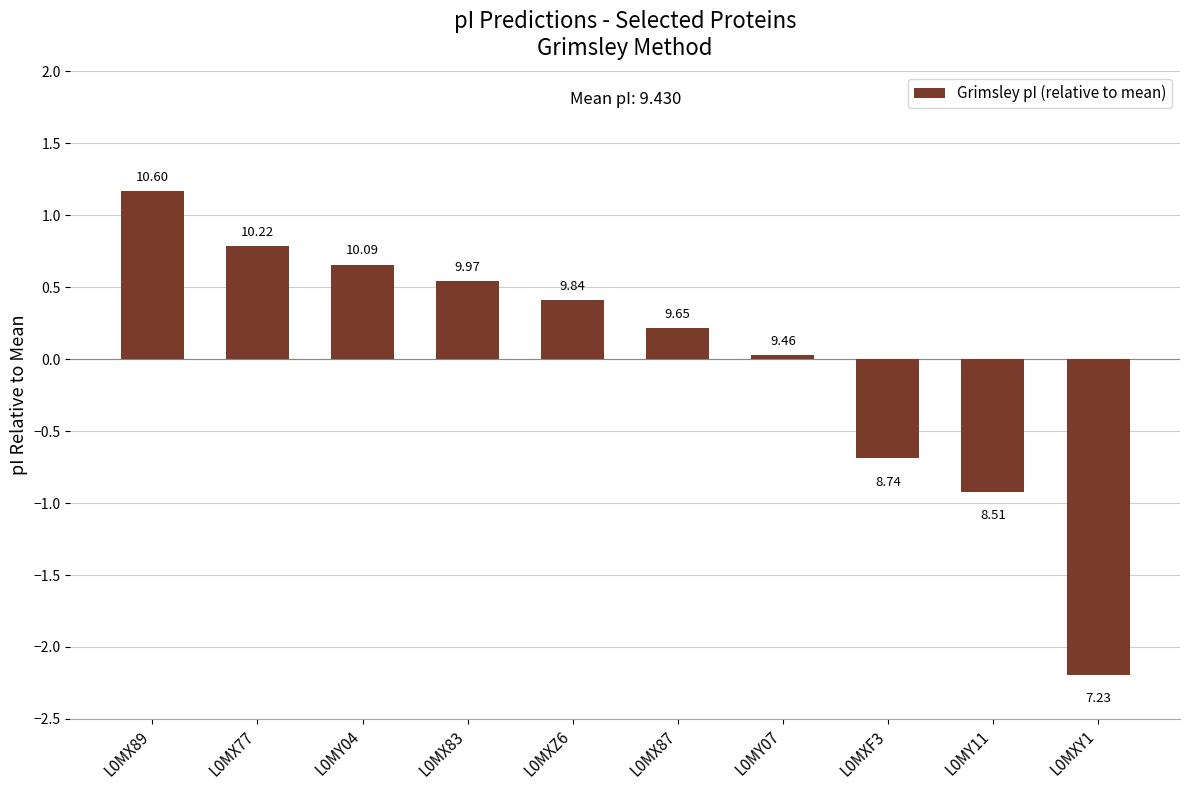

True or false: the data shows -0.7 at L0MXY1.

False